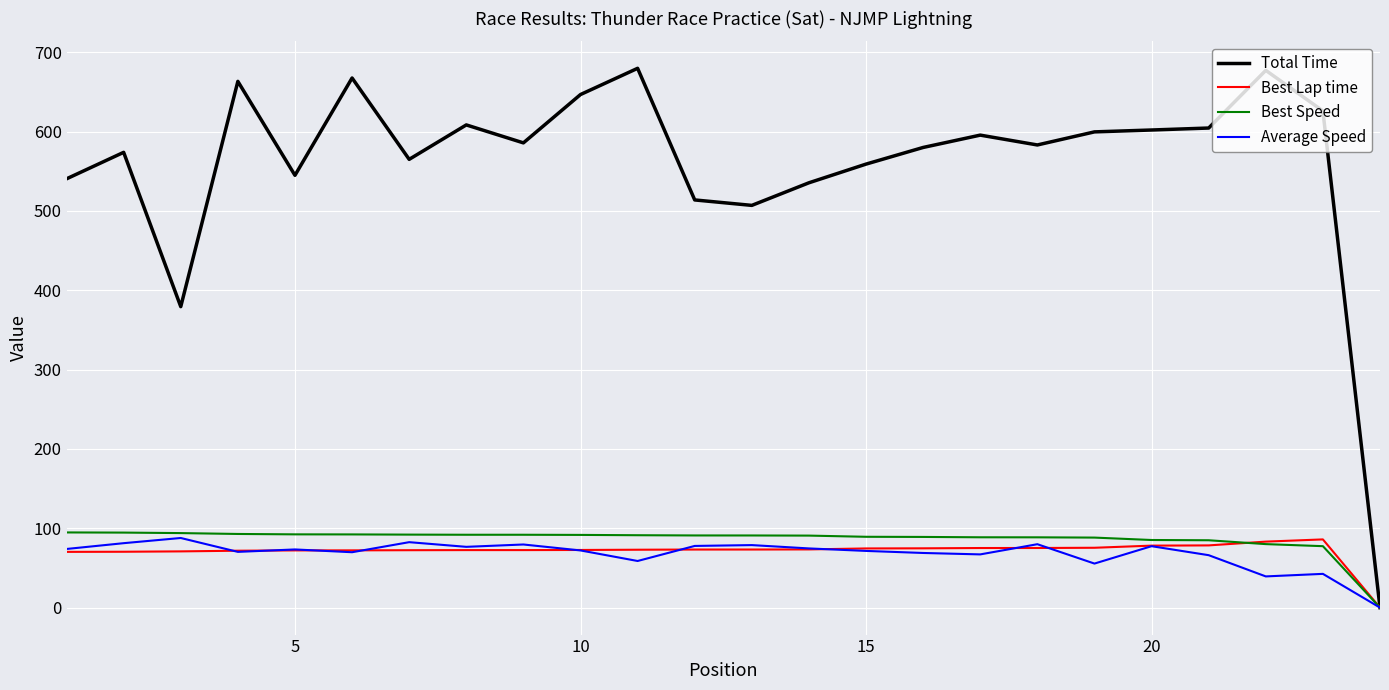

True or false: Total Time has more than 1 points higher than both neighbors.

True